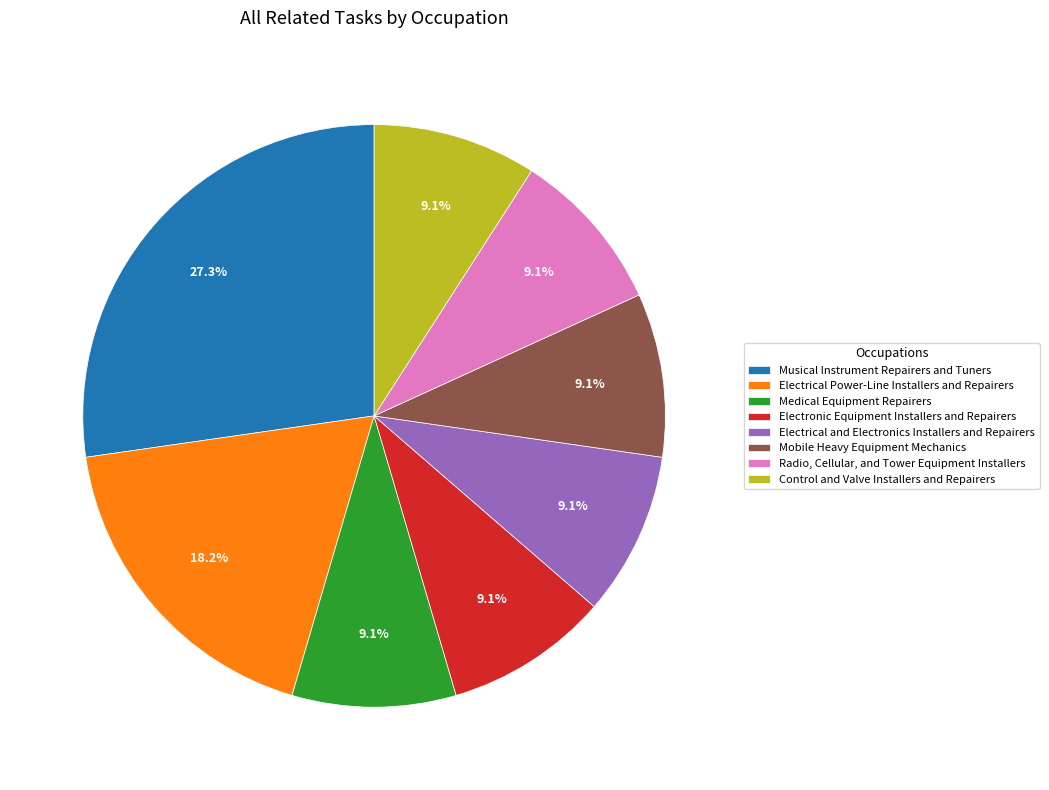

The Electronic Equipment Installers and Repairers slice represents 1% of the pie. True or false?

False